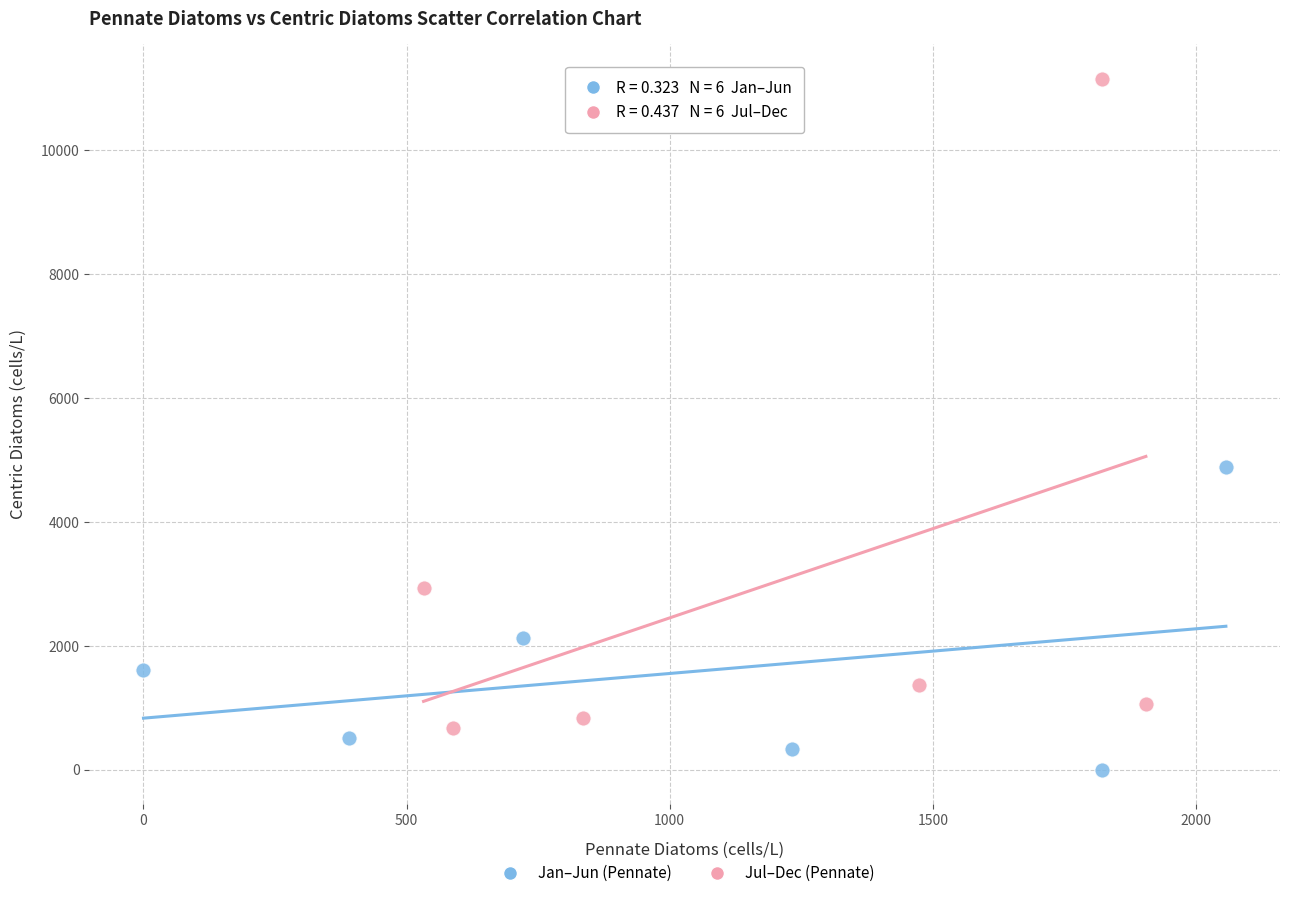

Which series contains the highest Y value?

Jul–Dec (Pennate)